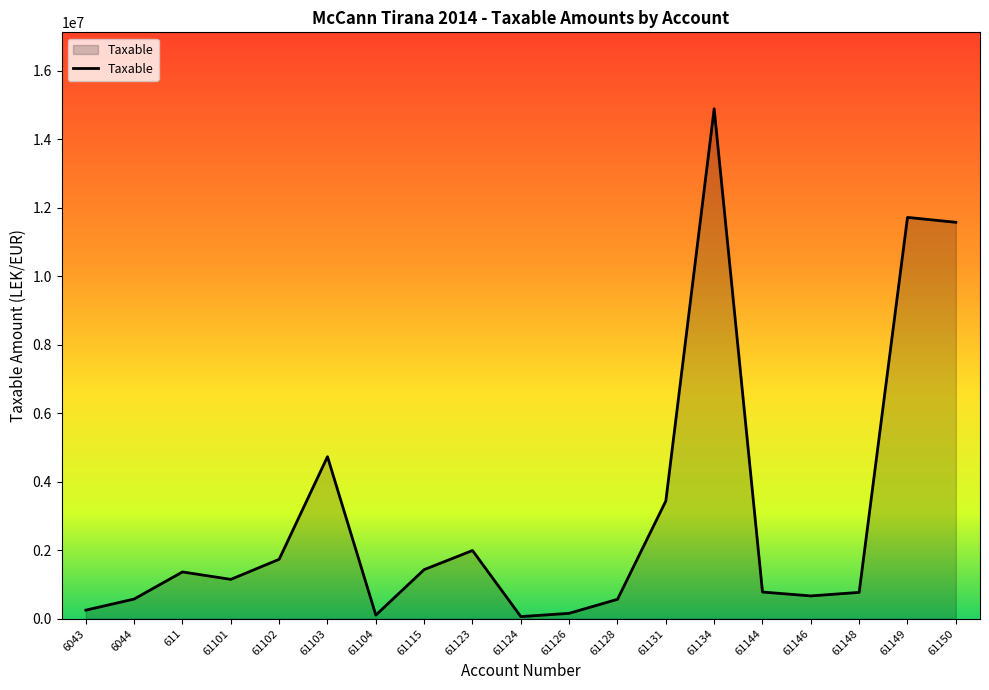

Where does the data first go above 1149043?

611